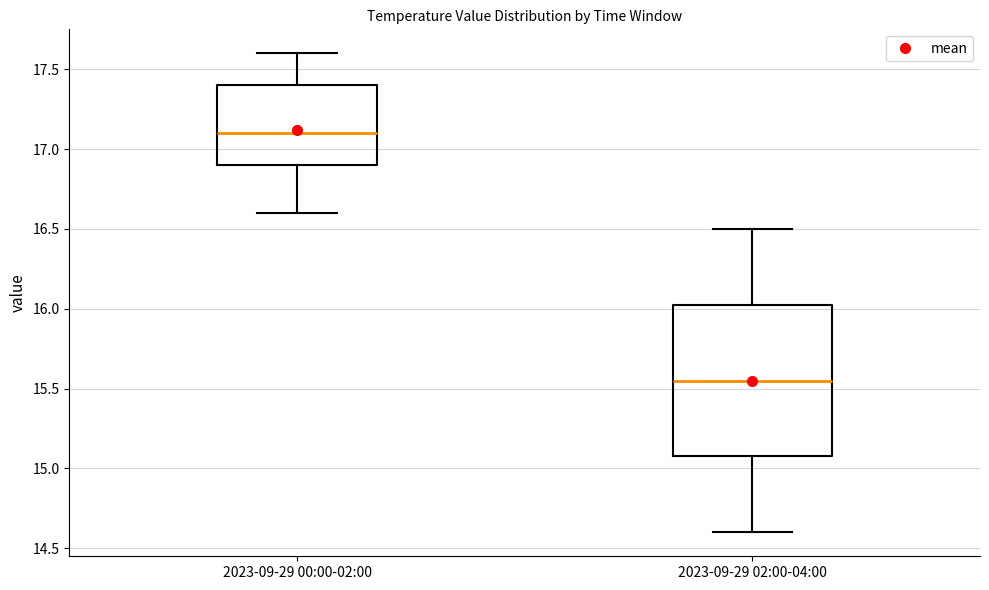

Where does the median line of the box for 2023-09-29 02:00-04:00 sit on the y-axis? The values are not printed on the chart, so give them approximately, as read against the axis.

15.55